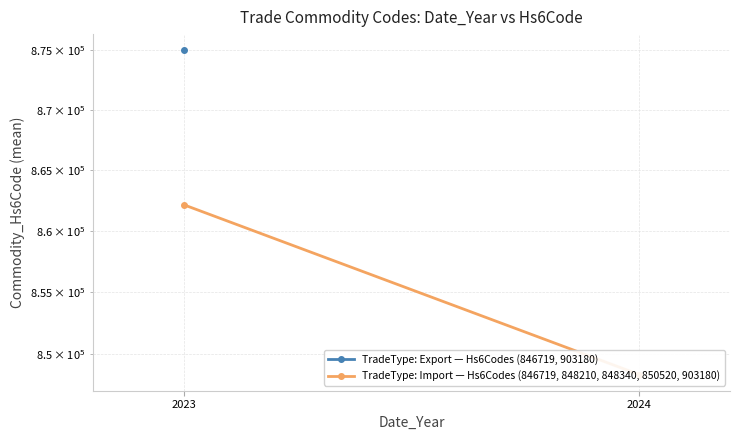

At which label does the data first exceed 862157?

2023